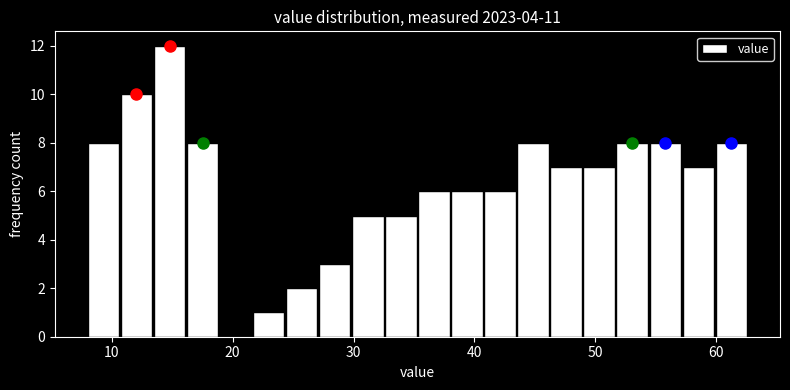

Around what value on the x-axis is the tallest bar? Give the approximate position of its centre, as read against the axis.

15